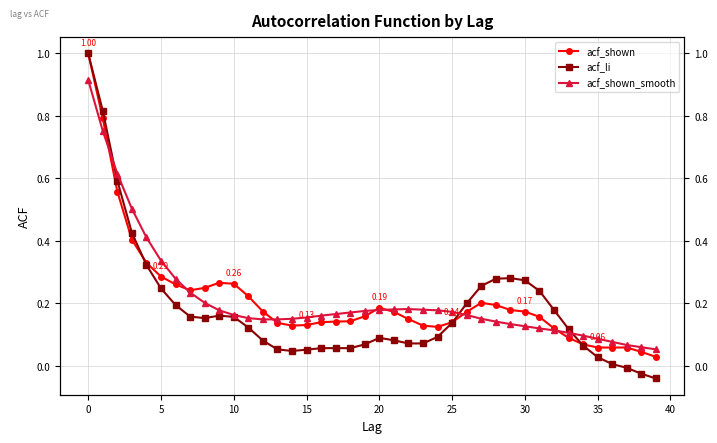

How many lines are shown in the chart?

3